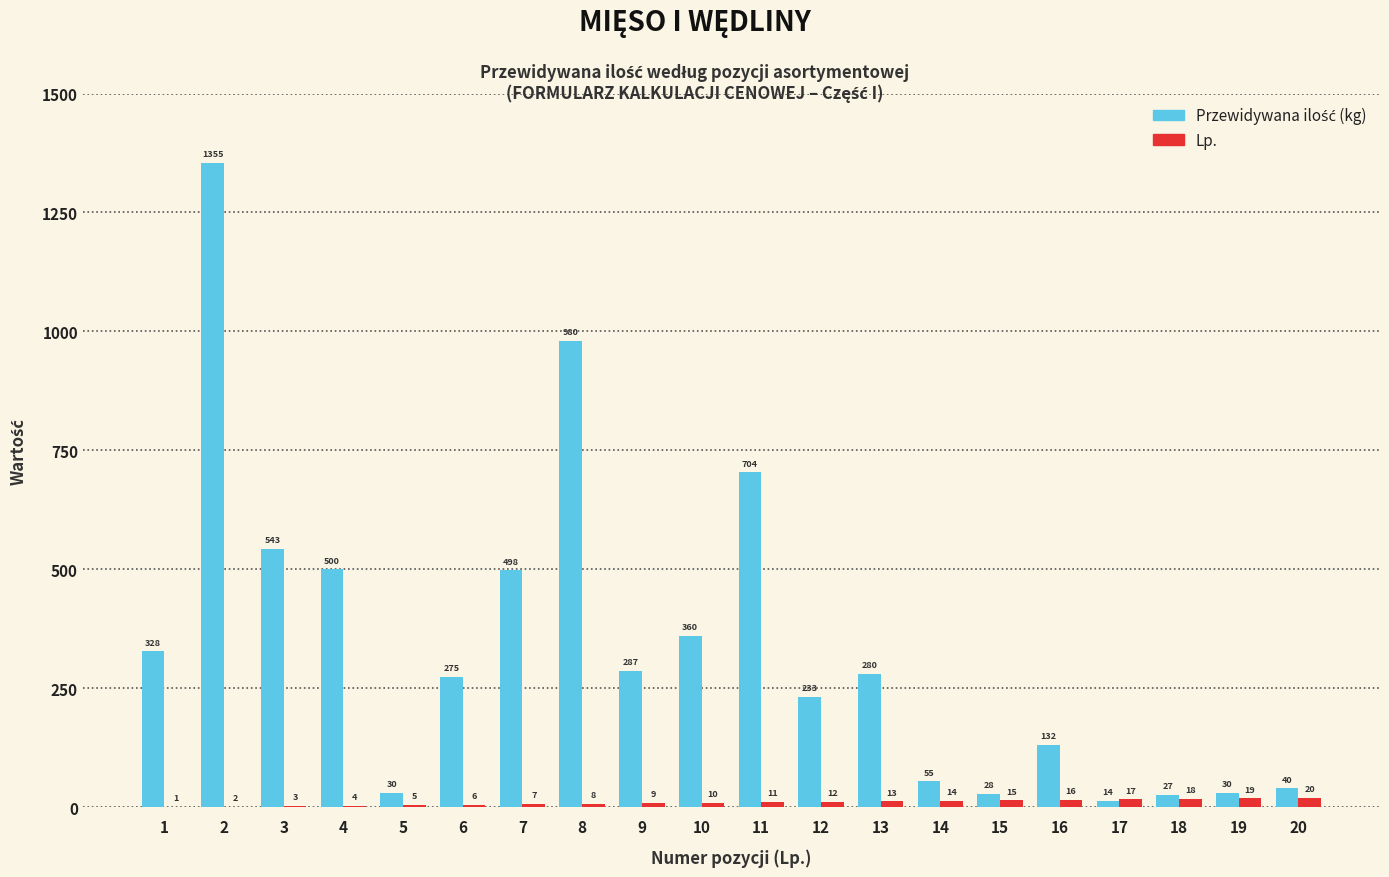

What is the total value across all series at 4?

504